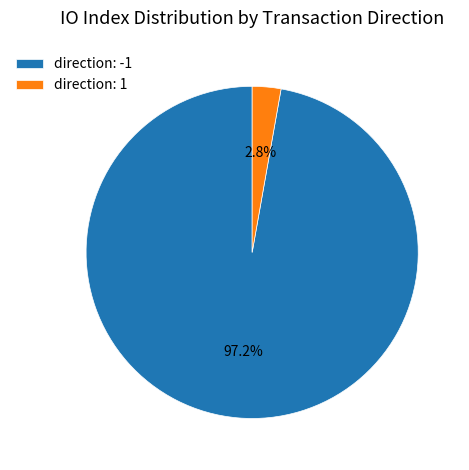

What percentage do direction: 1 and direction: -1 together represent?

100.0%